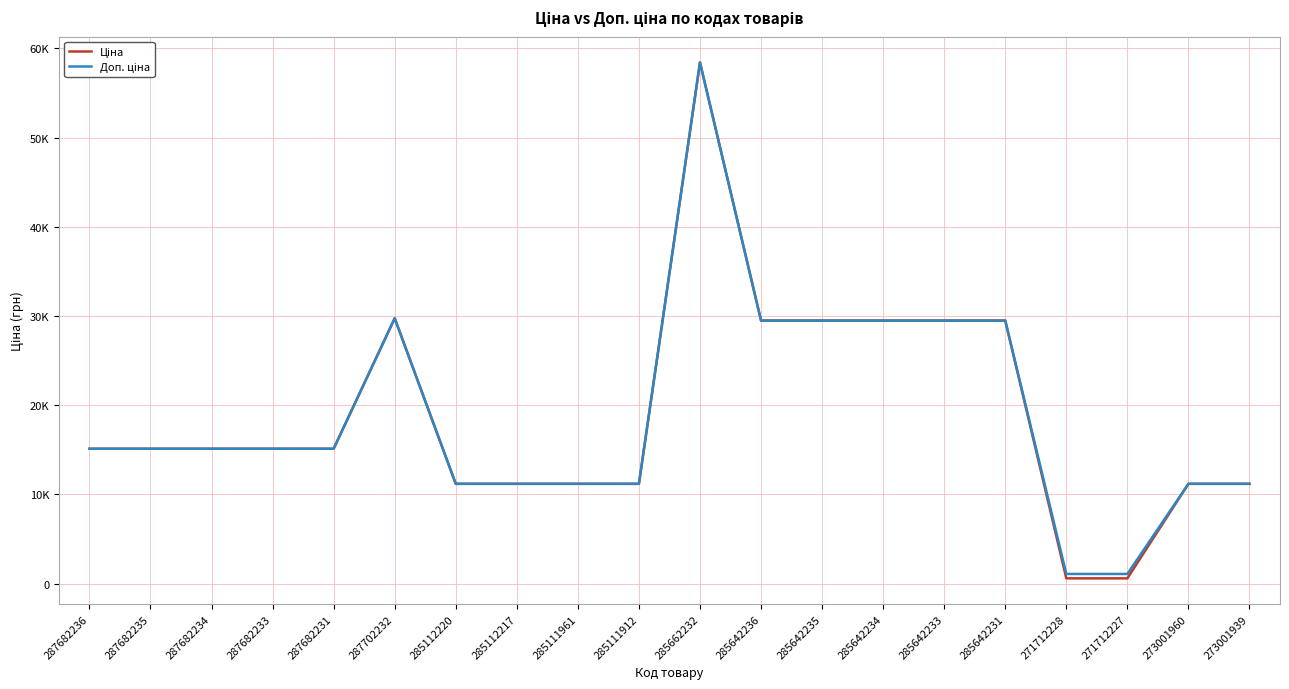

Which has a higher value, 285642235 or 287702232?

287702232